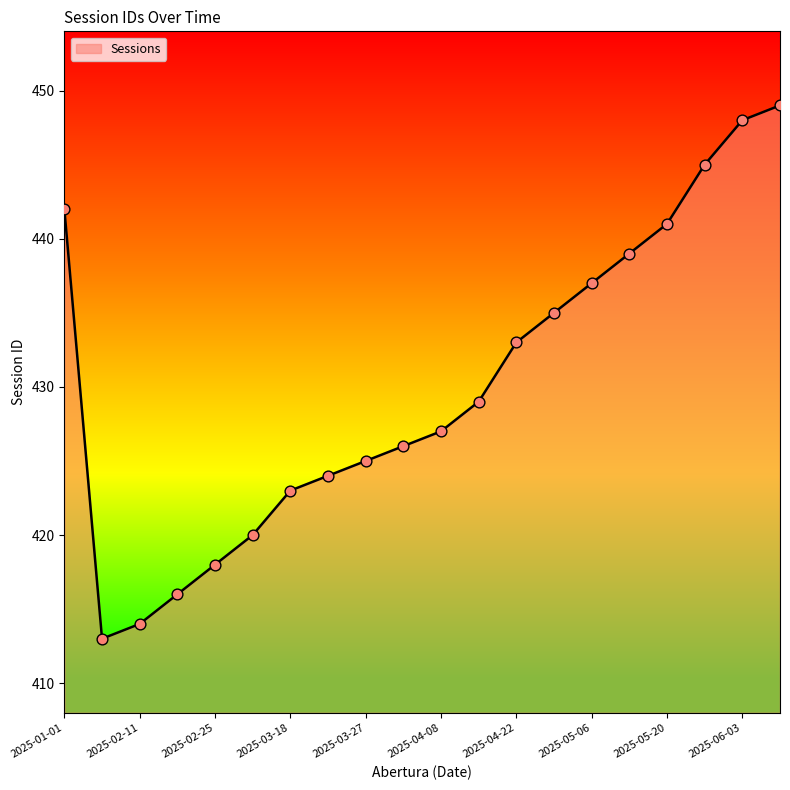

What is the greatest value displayed?

449